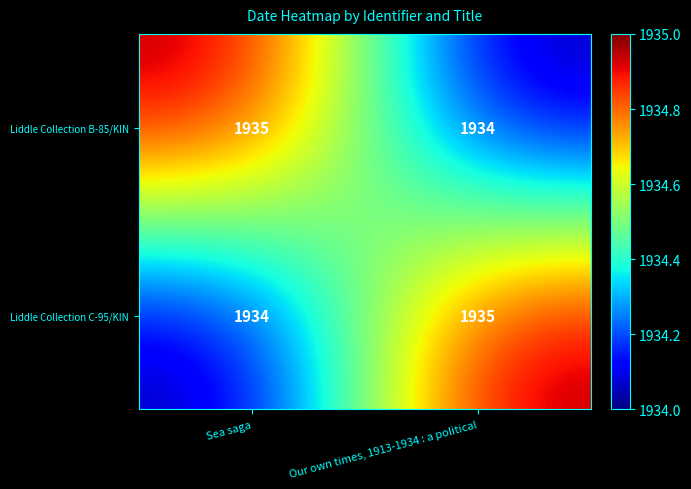

What is the sum of all Liddle Collection B-85/KIN values?

3869